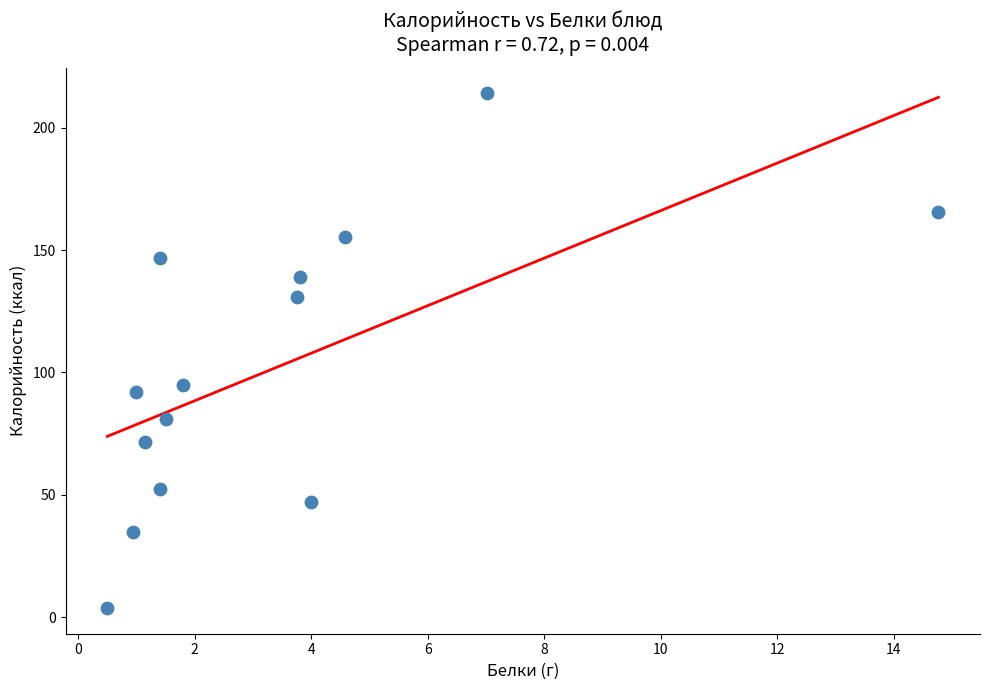

What is the range of X values (max minus min)?

14.3